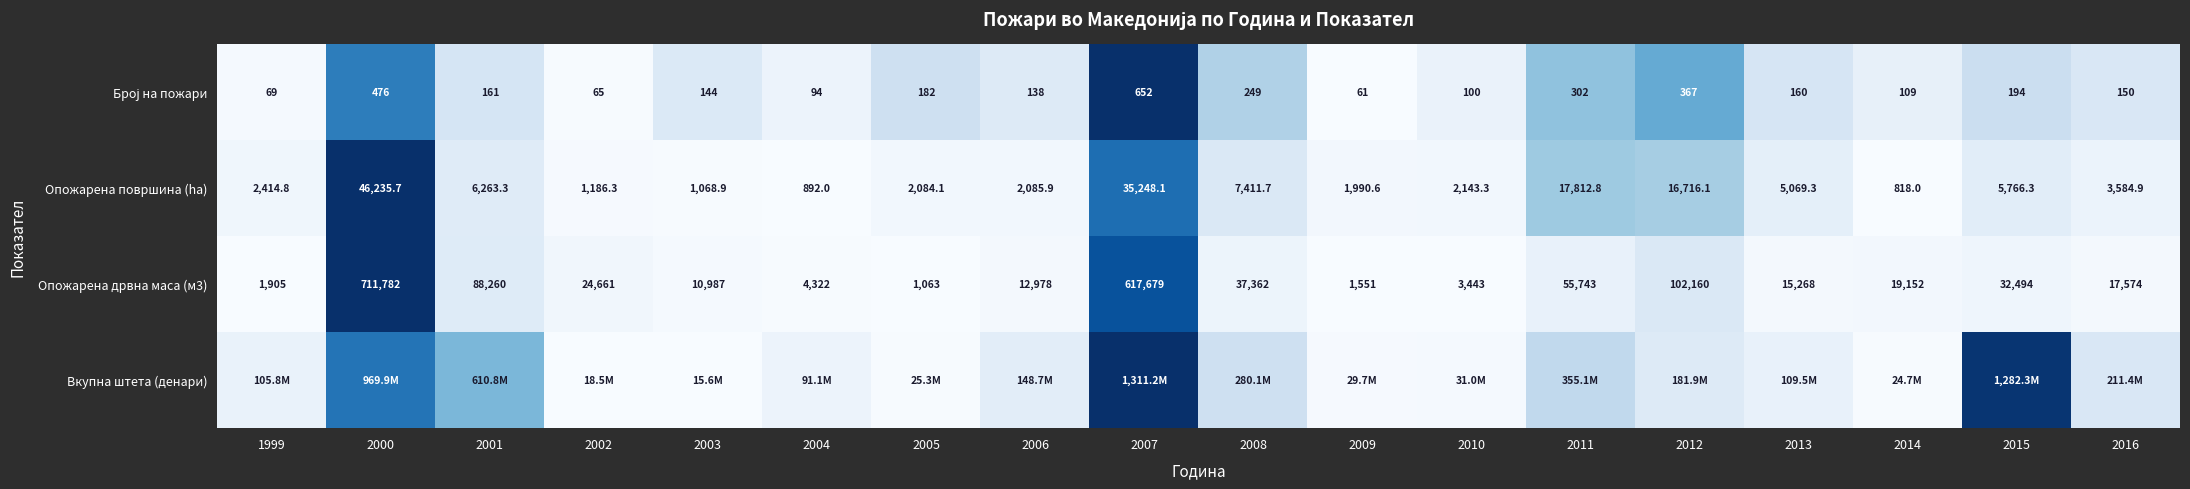

Between 2013 and 2007, which is larger?

2007